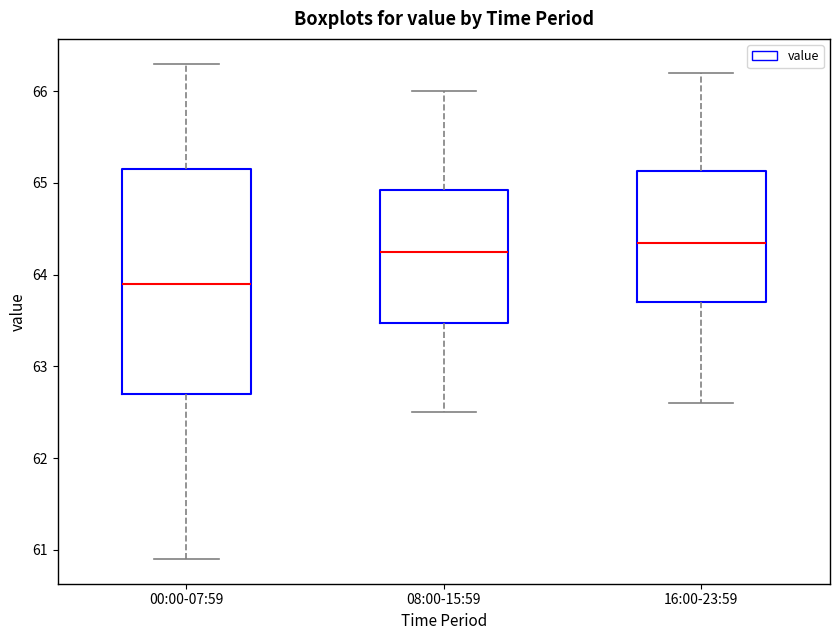

Reading left to right, read every box against the y-axis: the position of its median line, the range the box covers, and the ends of its whiskers. The values are not printed on the chart, so give them approximately, as read against the axis.

00:00-07:59: median 63.9, box 62.7 to 65.2, whiskers 60.9 to 66.3
08:00-15:59: median 64.3, box 63.5 to 64.9, whiskers 62.5 to 66.0
16:00-23:59: median 64.4, box 63.7 to 65.1, whiskers 62.6 to 66.2